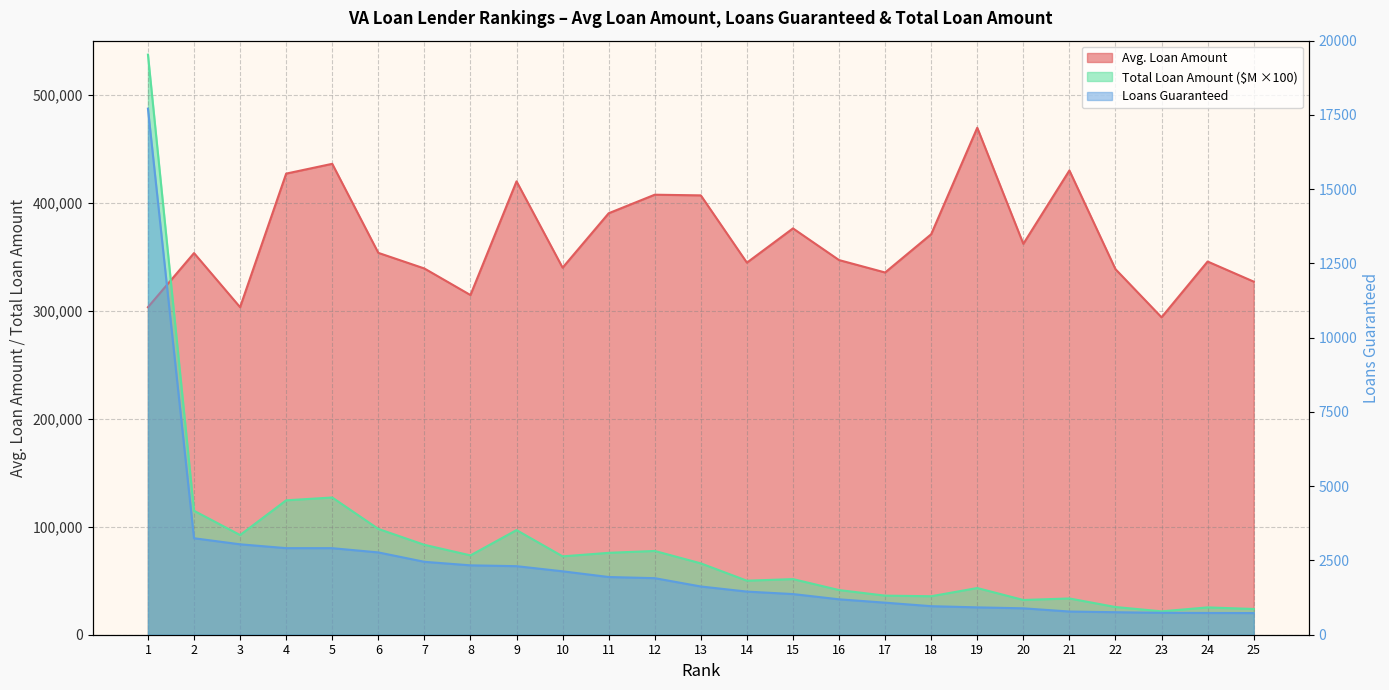

Reading left to right, extract all data points from this chart.

Avg. Loan Amount: 303234.0	353349.0	303242.0	426917.0	435986.0	353549.0	339078.0	314492.0	419765.0	339838.0	390211.0	407382.0	406769.0	344477.0	376195.0	346869.0	335380.0	370799.0	469390.0	361916.0	429832.0	338448.0	293886.0	345522.0	326925.0
Loans Guaranteed: 17711.0	3248.0	3044.0	2915.0	2914.0	2771.0	2455.0	2336.0	2308.0	2135.0	1943.0	1904.0	1624.0	1452.0	1369.0	1192.0	1079.0	961.0	921.0	889.0	781.0	758.0	737.0	732.0	729.0
Total Loan Amount (M): 537058.0	114768.0	92307.0	124446.0	127046.0	97968.0	83244.0	73465.0	96882.0	72555.0	75818.0	77565.0	66059.0	50018.0	51501.0	41347.0	36188.0	35634.0	43231.0	32174.0	33570.0	25654.0	21659.0	25292.0	23833.0